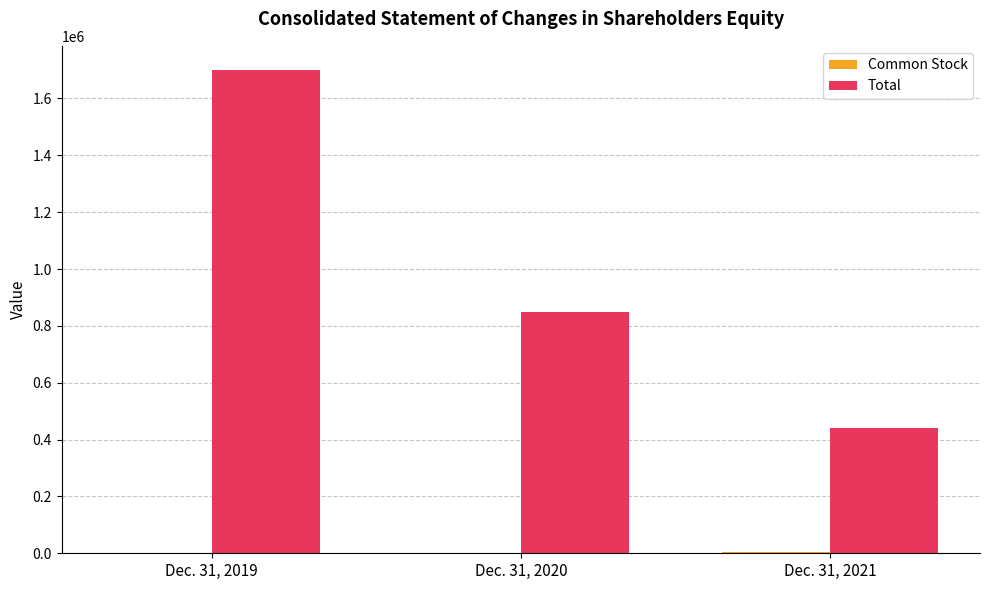

How many series are shown in this chart?

2